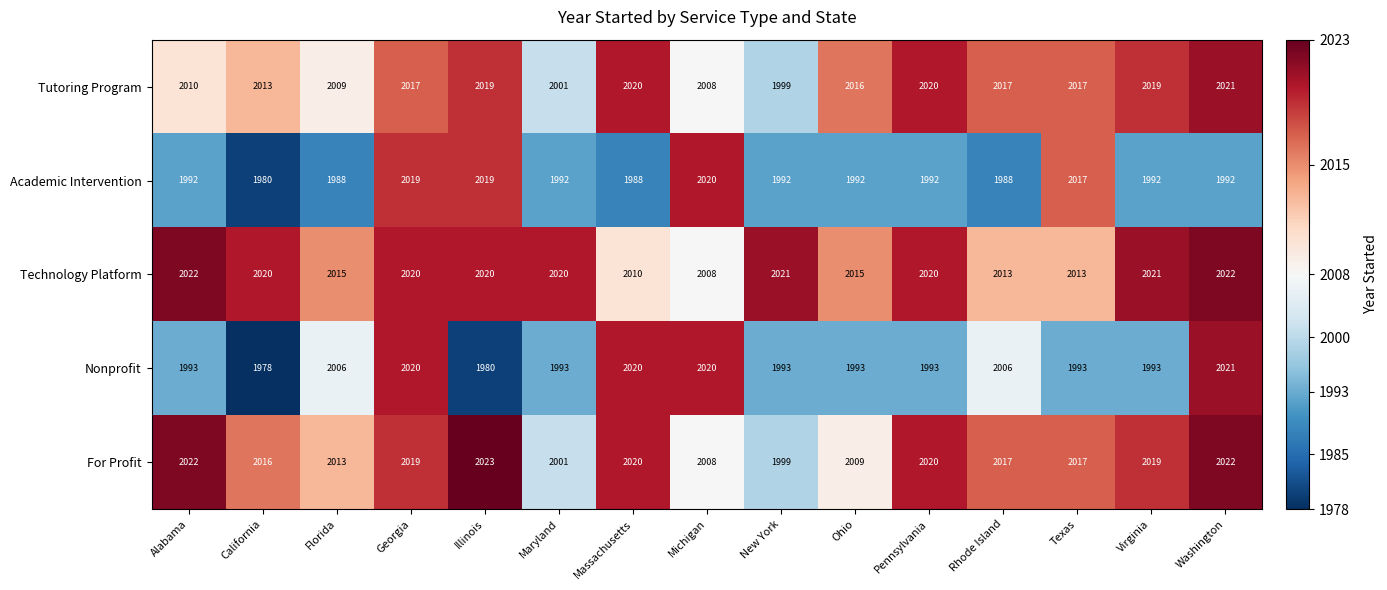

True or false: For Profit has a value of 3341 at California.

False